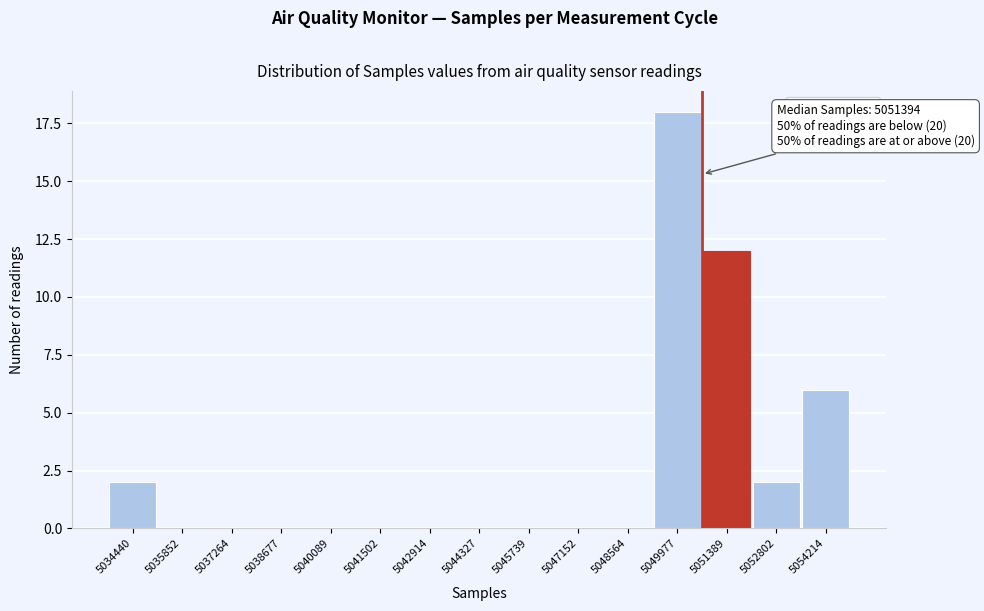

Reading left to right, extract all data points from this chart.

5034440=2	5035852=0	5037264=0	5038677=0	5040089=0	5041502=0	5042914=0	5044327=0	5045739=0	5047152=0	5048564=0	5049977=18	5051389=12	5052802=2	5054214=6